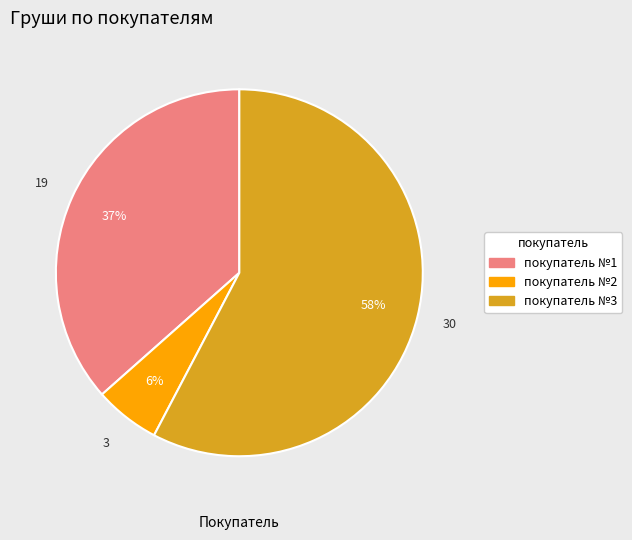

Is the sum of покупатель №1 and покупатель №2 greater than half?

No